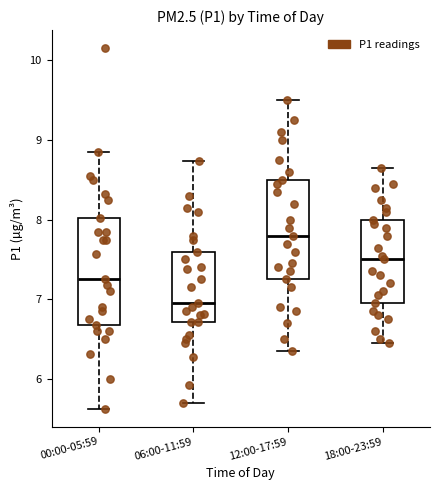

Reading left to right, read every box against the y-axis: the position of its median line, the range the box covers, and the ends of its whiskers. The values are not printed on the chart, so give them approximately, as read against the axis.

00:00-05:59: median 7.3, box 6.7 to 8.0, whiskers 5.6 to 8.9
06:00-11:59: median 7.0, box 6.7 to 7.6, whiskers 5.7 to 8.7
12:00-17:59: median 7.8, box 7.3 to 8.5, whiskers 6.4 to 9.5
18:00-23:59: median 7.5, box 7.0 to 8.0, whiskers 6.5 to 8.7